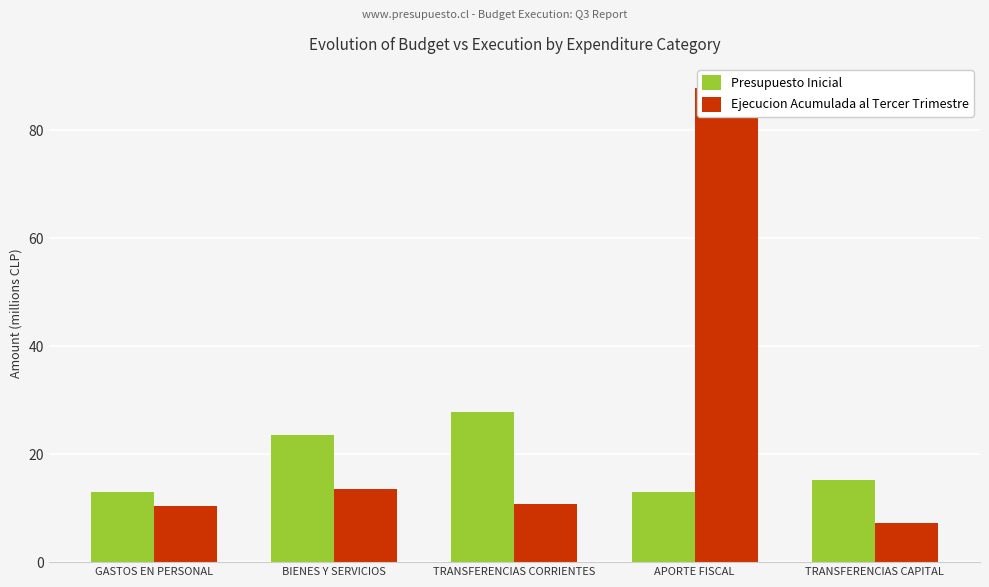

At how many categories does at least one series exceed 40?

1